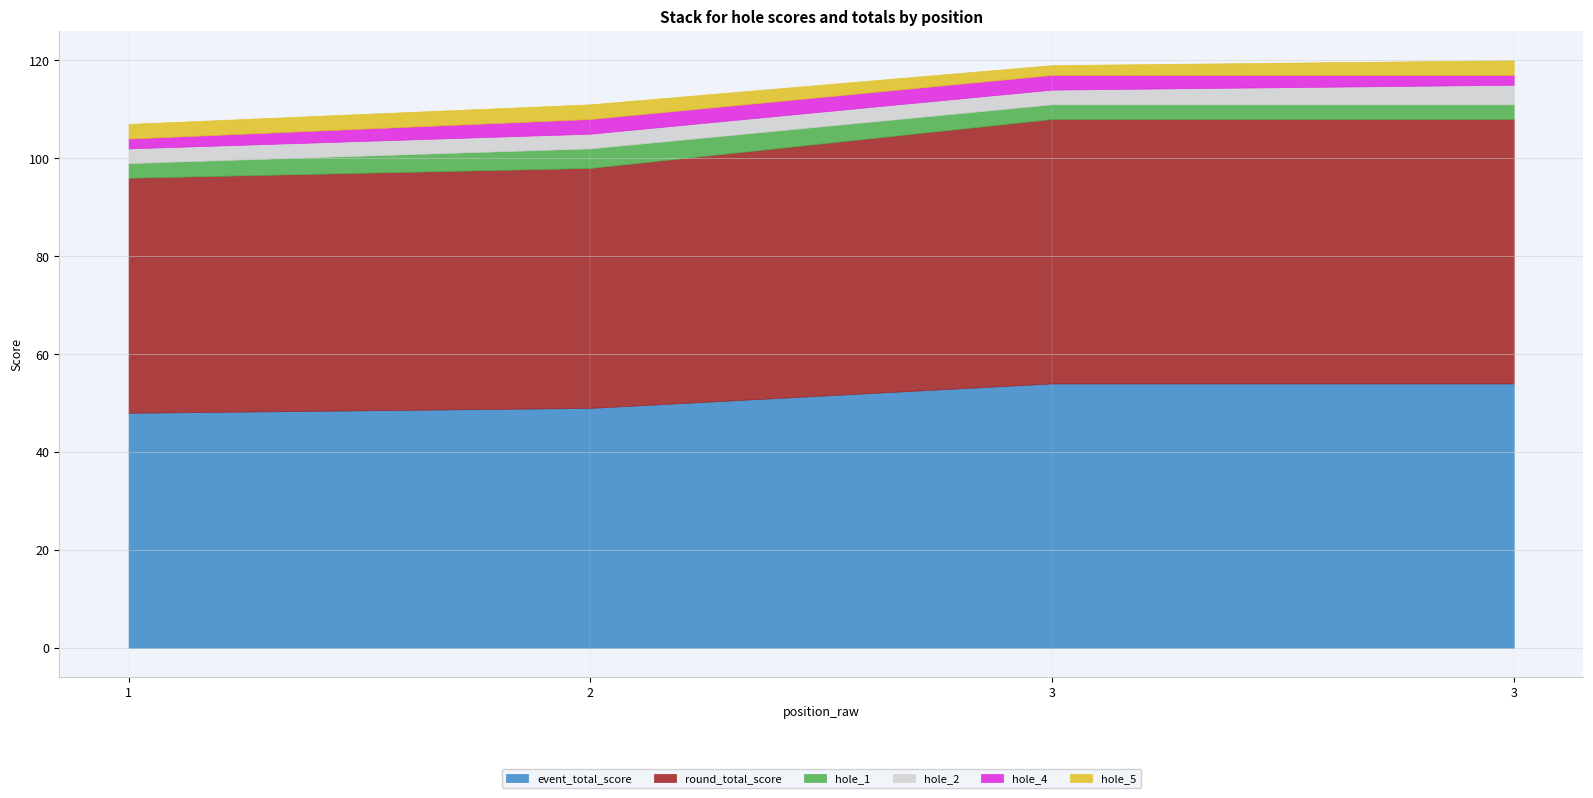

Between 3 and 2, which is larger?

3